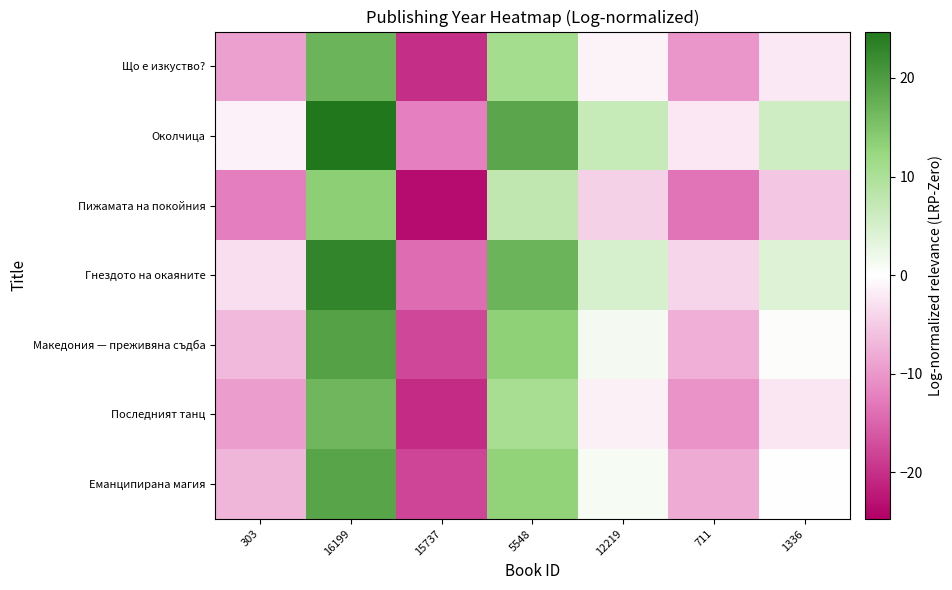

Reading left to right, transcribe all the data shown in this chart.

Що е изкуство?: 303=-9.1	16199=16.9	15737=-20.1	5548=10.9	12219=-1.1	711=-10.1	1336=-2.1
Околчица: 303=-1.3	16199=24.7	15737=-12.3	5548=18.7	12219=6.7	711=-2.3	1336=5.7
Пижамата на покойния: 303=-12.4	16199=13.6	15737=-23.4	5548=7.6	12219=-4.4	711=-13.4	1336=-5.4
Гнездото на окаяните: 303=-3.1	16199=22.9	15737=-14.1	5548=16.9	12219=4.9	711=-4.1	1336=3.9
Македония — преживяна съдба: 303=-6.7	16199=19.3	15737=-17.7	5548=13.3	12219=1.3	711=-7.7	1336=0.3
Последният танц: 303=-9.4	16199=16.6	15737=-20.4	5548=10.6	12219=-1.4	711=-10.4	1336=-2.4
Еманципирана магия: 303=-7.0	16199=19.0	15737=-18.0	5548=13.0	12219=1.0	711=-8.0	1336=0.0